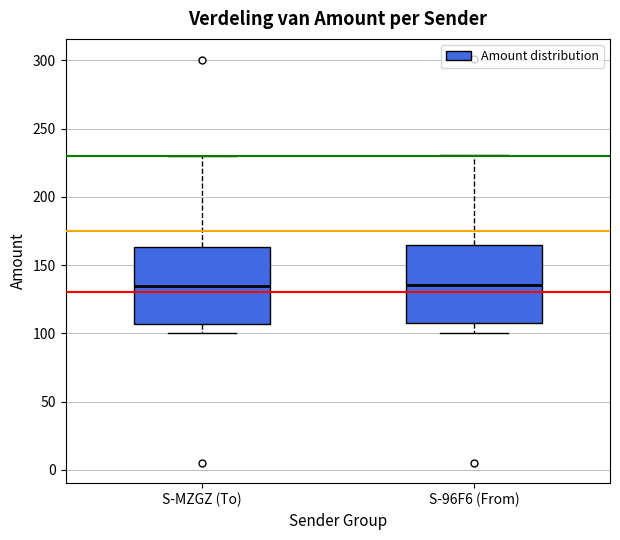

Where does the upper whisker of the box for S-96F6 (From) end on the y-axis? The values are not printed on the chart, so give them approximately, as read against the axis.

230